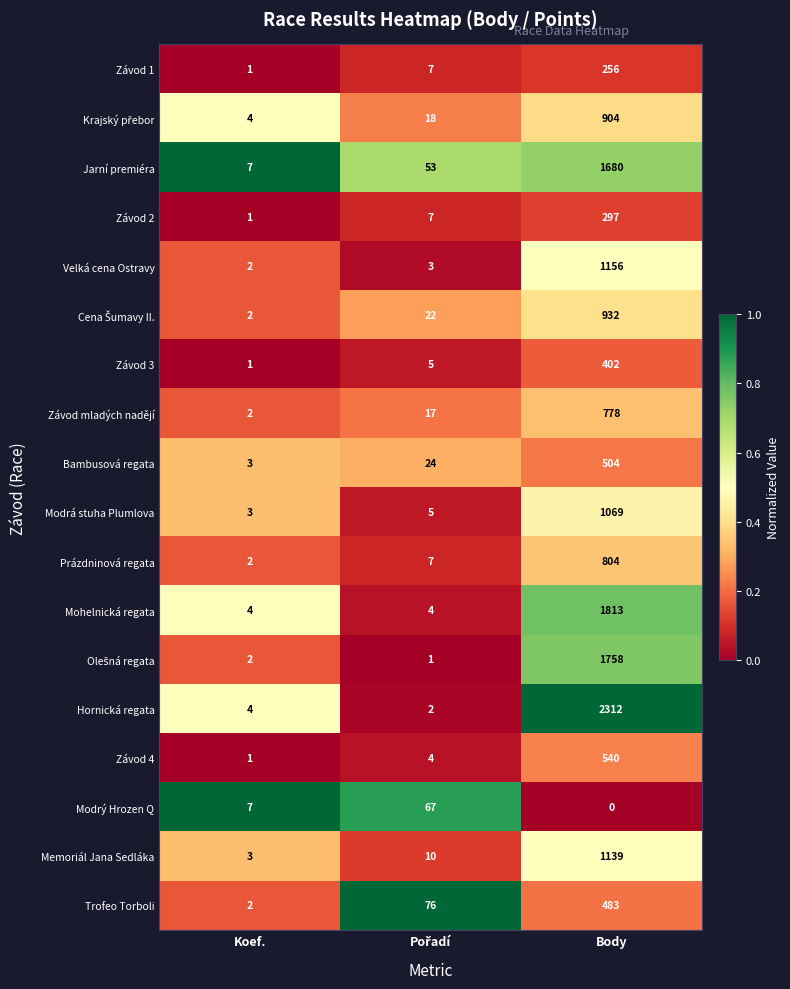

The Závod 3 series shows 680 at Body. True or false?

False